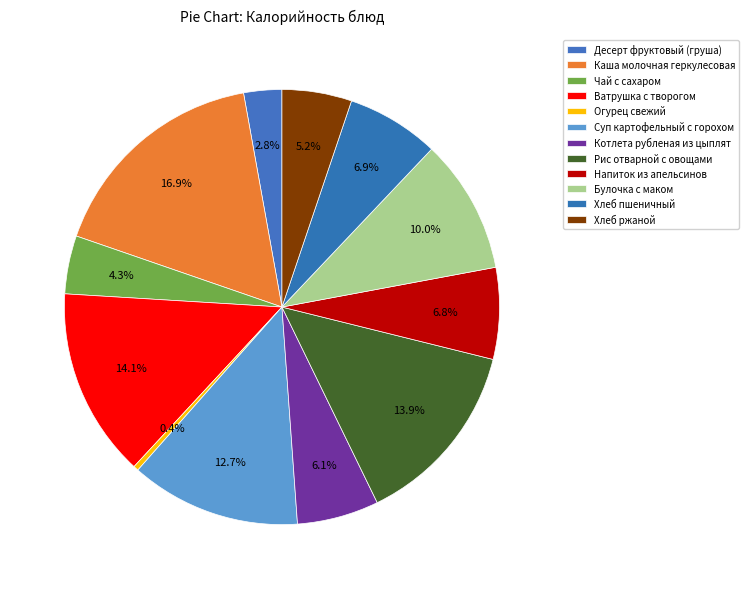

To the nearest percent, what is the difference between the Ватрушка с творогом and Хлеб пшеничный slice percentages?

7%